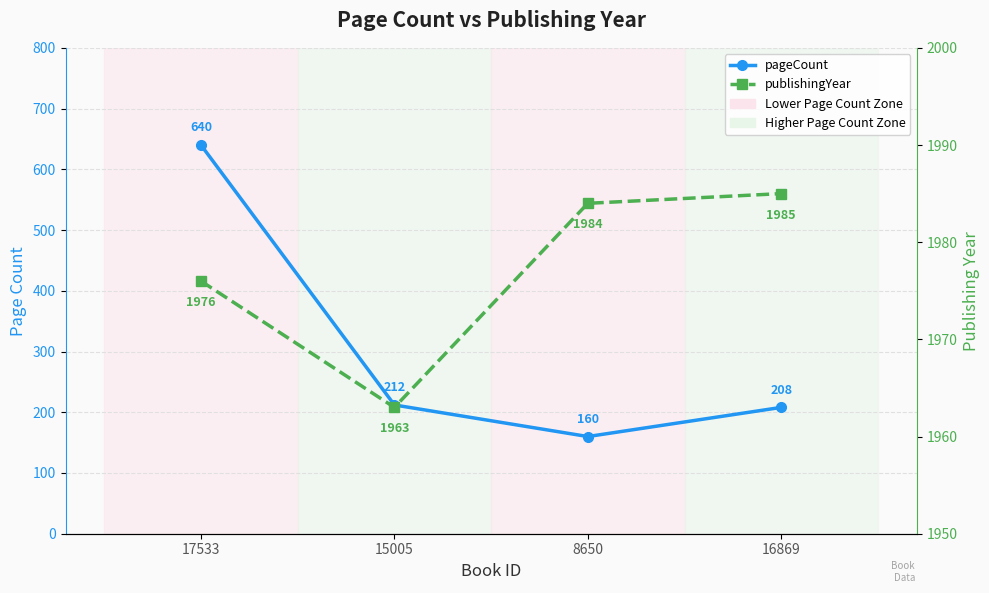

True or false: publishingYear and pageCount intersect in this chart.

False